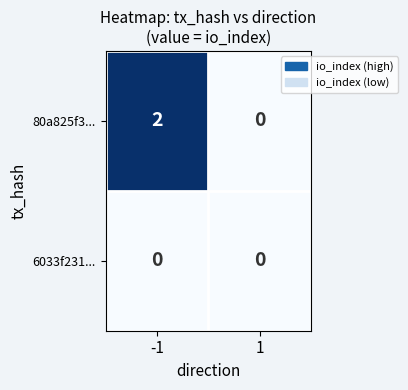

Rank the series by their average value, from highest to lowest.

80a825f3..., 6033f231...